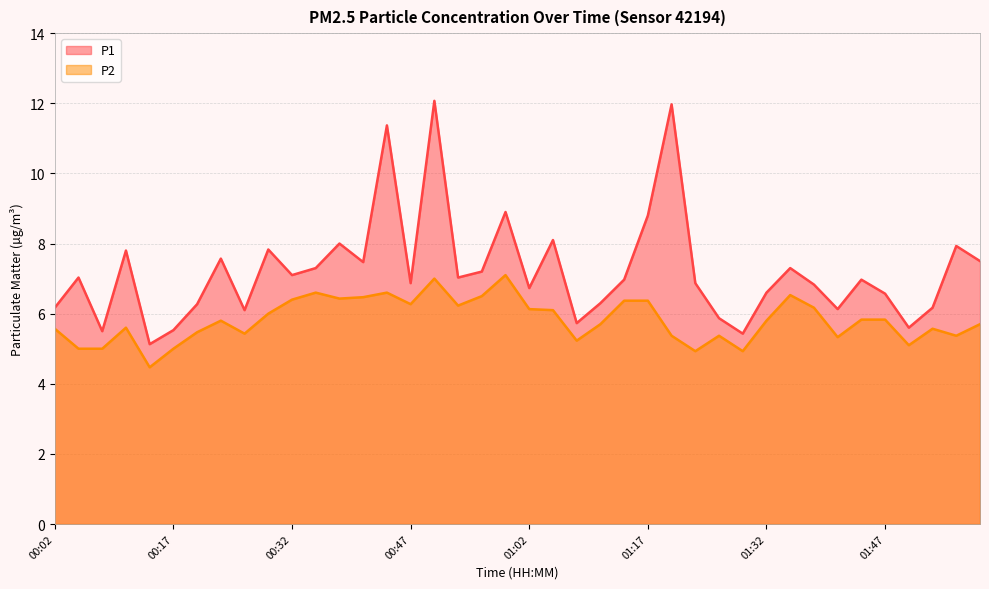

Where is the first local maximum for P2?

00:11